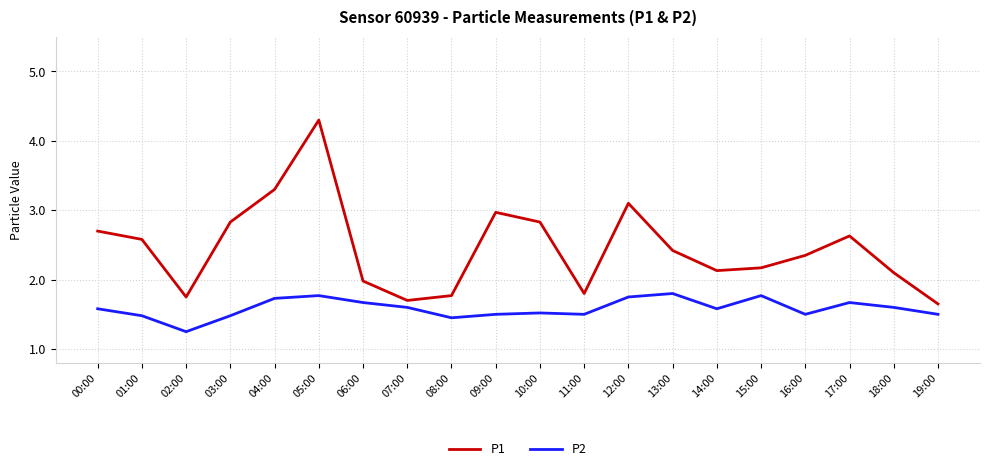

Is it true that P2 equals 0.4 at 02:00?

False